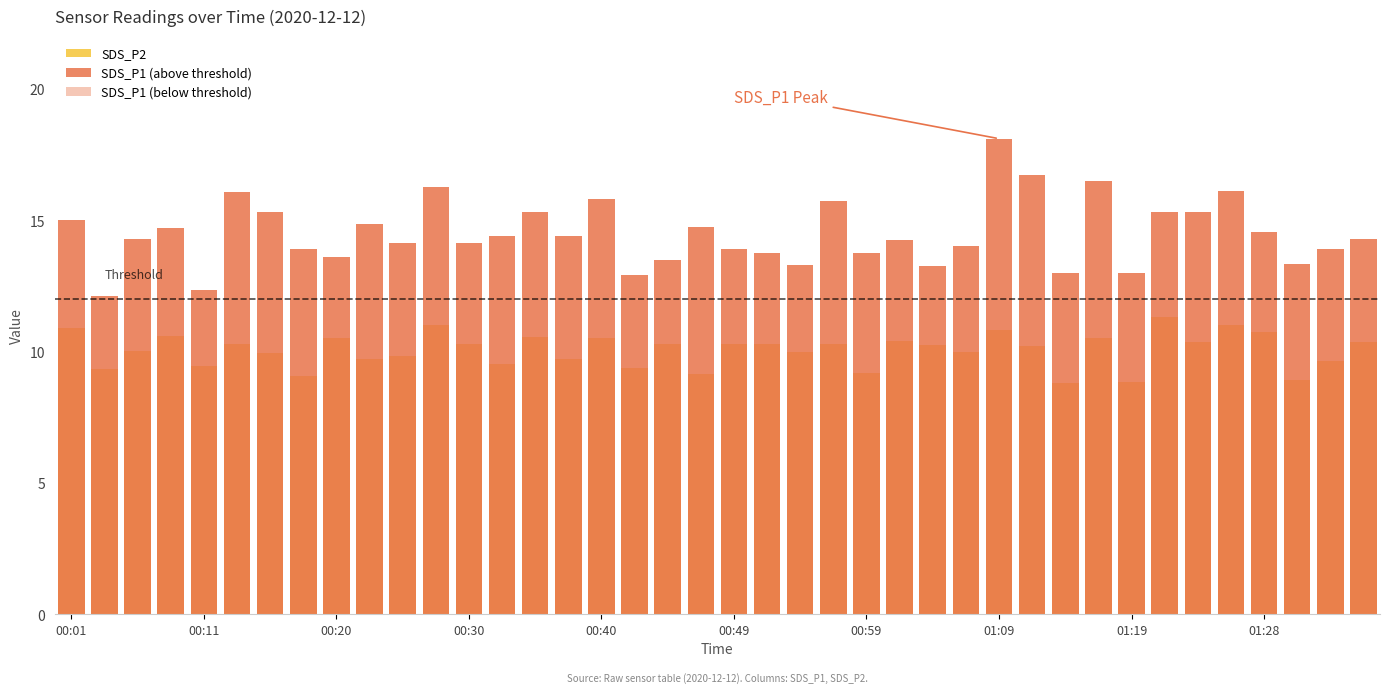

What are all the series names shown in the legend?

SDS_P2, SDS_P1 (above threshold), SDS_P1 (below threshold)